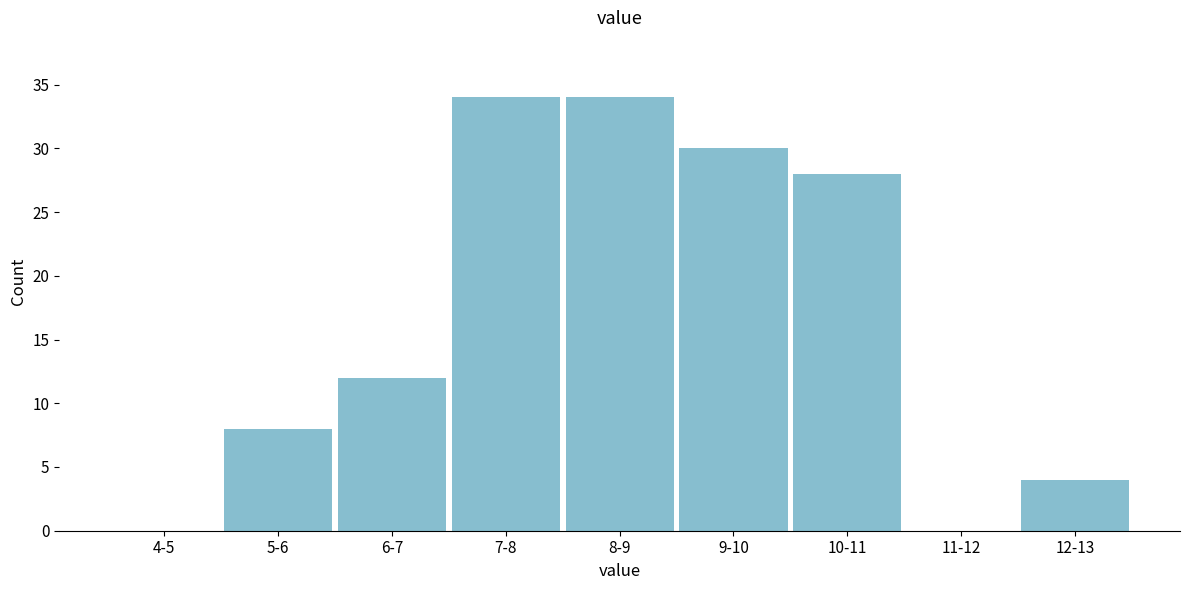

Reading left to right, extract all data points from this chart.

4-5=0	5-6=8	6-7=12	7-8=34	8-9=34	9-10=30	10-11=28	11-12=0	12-13=4